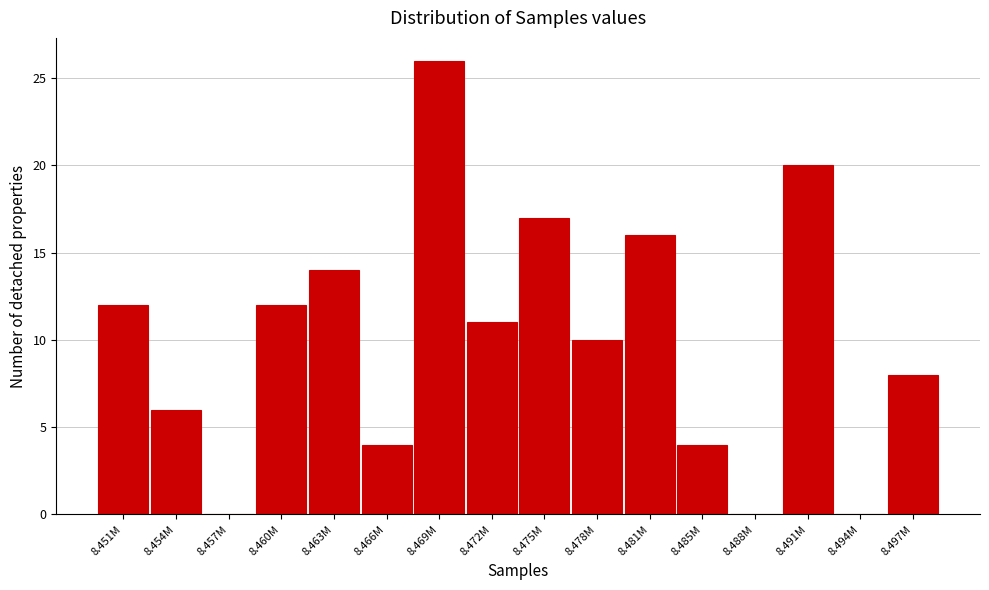

Reading left to right, list all the values displayed in this chart.

8.451M=12	8.454M=6	8.457M=0	8.460M=12	8.463M=14	8.466M=4	8.469M=26	8.472M=11	8.475M=17	8.478M=10	8.481M=16	8.485M=4	8.488M=0	8.491M=20	8.494M=0	8.497M=8